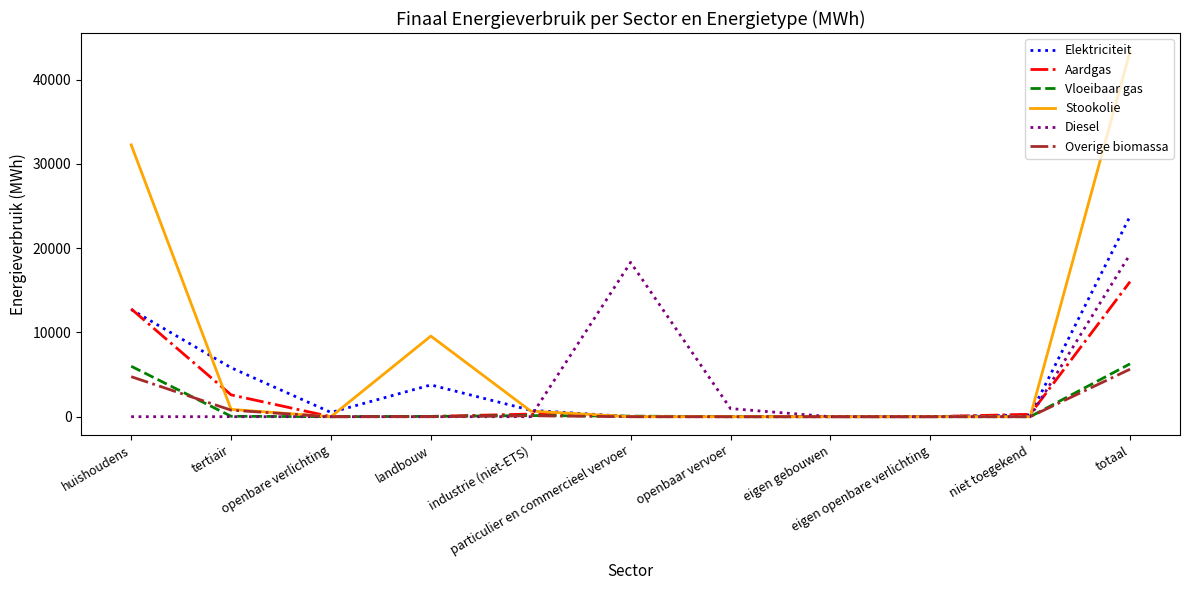

Between eigen gebouwen and totaal, which series saw the biggest shift?

Stookolie